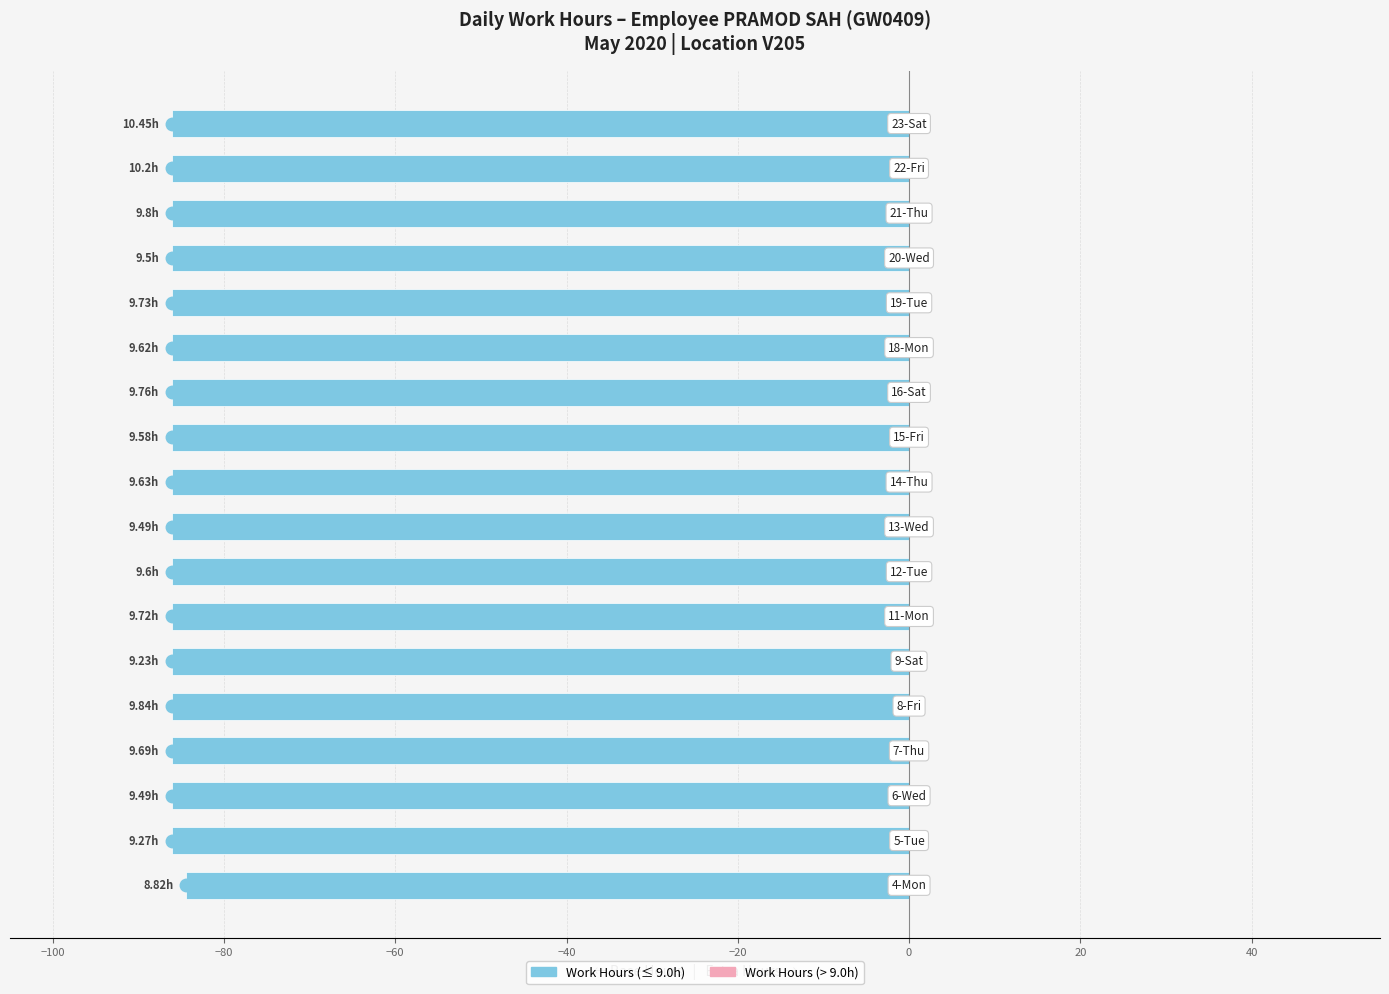

What is the average value?

-86.0